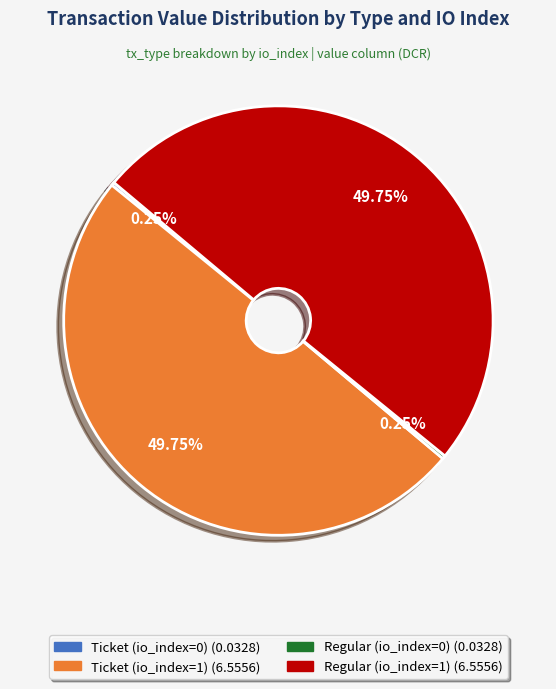

To the nearest percent, what is the difference between the largest and smallest slice percentages?

50%